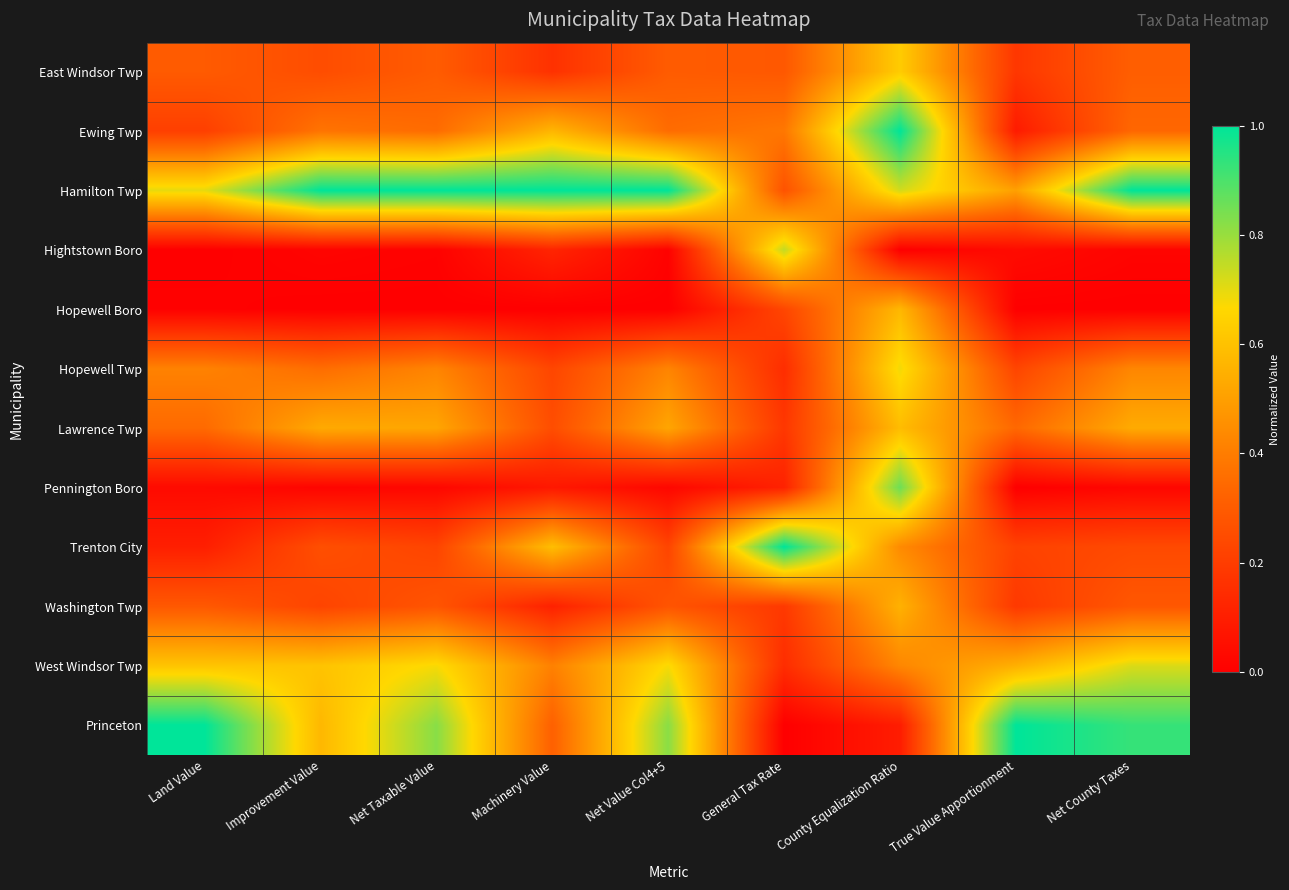

Reading right to left, what are all the values shown in this chart?

East Windsor Twp: Net County Taxes=0.3	True Value Apportionment=0.2	County Equalization Ratio=0.6	General Tax Rate=0.3	Net Value Col4+5=0.3	Machinery Value=0.2	Net Taxable Value=0.3	Improvement Value=0.3	Land Value=0.3
Ewing Twp: Net County Taxes=0.3	True Value Apportionment=0.1	County Equalization Ratio=1.0	General Tax Rate=0.4	Net Value Col4+5=0.4	Machinery Value=0.6	Net Taxable Value=0.4	Improvement Value=0.4	Land Value=0.2
Hamilton Twp: Net County Taxes=1.0	True Value Apportionment=0.5	County Equalization Ratio=0.7	General Tax Rate=0.3	Net Value Col4+5=1.0	Machinery Value=1.0	Net Taxable Value=1.0	Improvement Value=1.0	Land Value=0.7
Hightstown Boro: Net County Taxes=0.0	True Value Apportionment=0.0	County Equalization Ratio=0.0	General Tax Rate=0.7	Net Value Col4+5=0.0	Machinery Value=0.1	Net Taxable Value=0.0	Improvement Value=0.0	Land Value=0.0
Hopewell Boro: Net County Taxes=0.0	True Value Apportionment=0.0	County Equalization Ratio=0.6	General Tax Rate=0.2	Net Value Col4+5=0.0	Machinery Value=0.0	Net Taxable Value=0.0	Improvement Value=0.0	Land Value=0.0
Hopewell Twp: Net County Taxes=0.4	True Value Apportionment=0.2	County Equalization Ratio=0.7	General Tax Rate=0.1	Net Value Col4+5=0.4	Machinery Value=0.2	Net Taxable Value=0.4	Improvement Value=0.4	Land Value=0.4
Lawrence Twp: Net County Taxes=0.5	True Value Apportionment=0.3	County Equalization Ratio=0.6	General Tax Rate=0.2	Net Value Col4+5=0.5	Machinery Value=0.3	Net Taxable Value=0.5	Improvement Value=0.5	Land Value=0.3
Pennington Boro: Net County Taxes=0.0	True Value Apportionment=0.0	County Equalization Ratio=0.9	General Tax Rate=0.1	Net Value Col4+5=0.0	Machinery Value=0.1	Net Taxable Value=0.0	Improvement Value=0.0	Land Value=0.0
Trenton City: Net County Taxes=0.2	True Value Apportionment=0.2	County Equalization Ratio=0.4	General Tax Rate=1.0	Net Value Col4+5=0.2	Machinery Value=0.6	Net Taxable Value=0.2	Improvement Value=0.3	Land Value=0.1
Washington Twp: Net County Taxes=0.3	True Value Apportionment=0.2	County Equalization Ratio=0.6	General Tax Rate=0.2	Net Value Col4+5=0.3	Machinery Value=0.1	Net Taxable Value=0.3	Improvement Value=0.2	Land Value=0.3
West Windsor Twp: Net County Taxes=0.7	True Value Apportionment=0.5	County Equalization Ratio=0.4	General Tax Rate=0.1	Net Value Col4+5=0.7	Machinery Value=0.4	Net Taxable Value=0.7	Improvement Value=0.6	Land Value=0.6
Princeton: Net County Taxes=0.9	True Value Apportionment=1.0	County Equalization Ratio=0.1	General Tax Rate=0.0	Net Value Col4+5=0.8	Machinery Value=0.3	Net Taxable Value=0.8	Improvement Value=0.6	Land Value=1.0